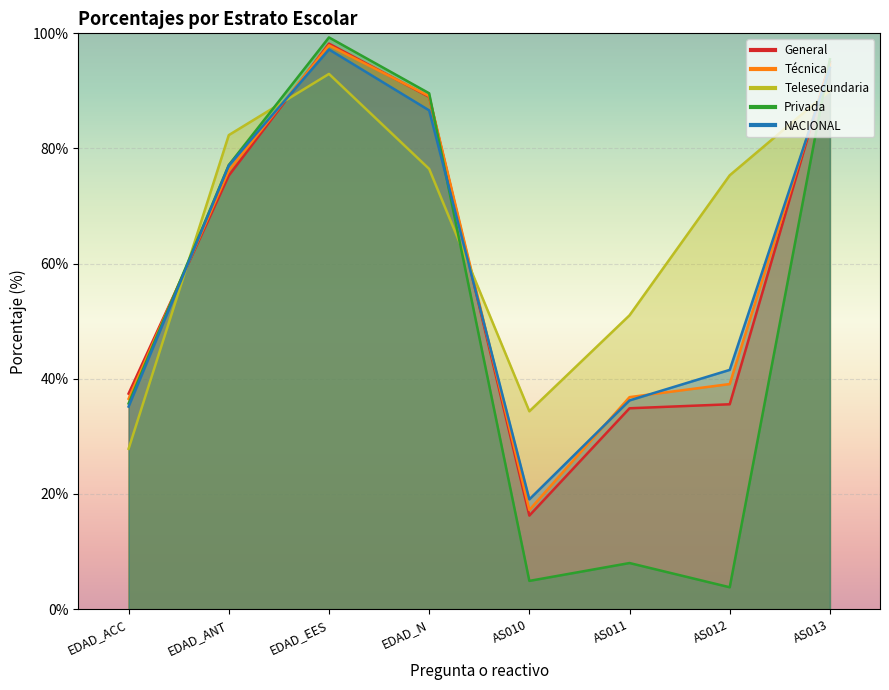

What is the sum of all Técnica values?

487.5